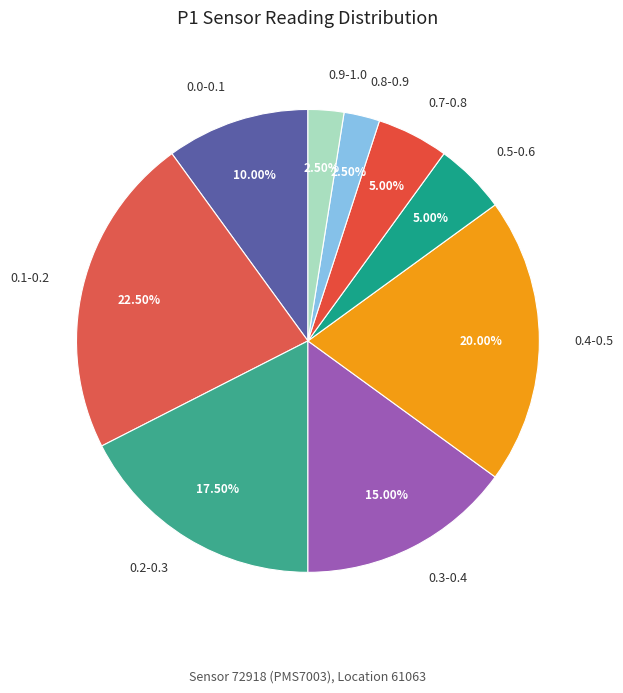

Do 0.5-0.6 and 0.3-0.4 together represent more than half of the pie?

No